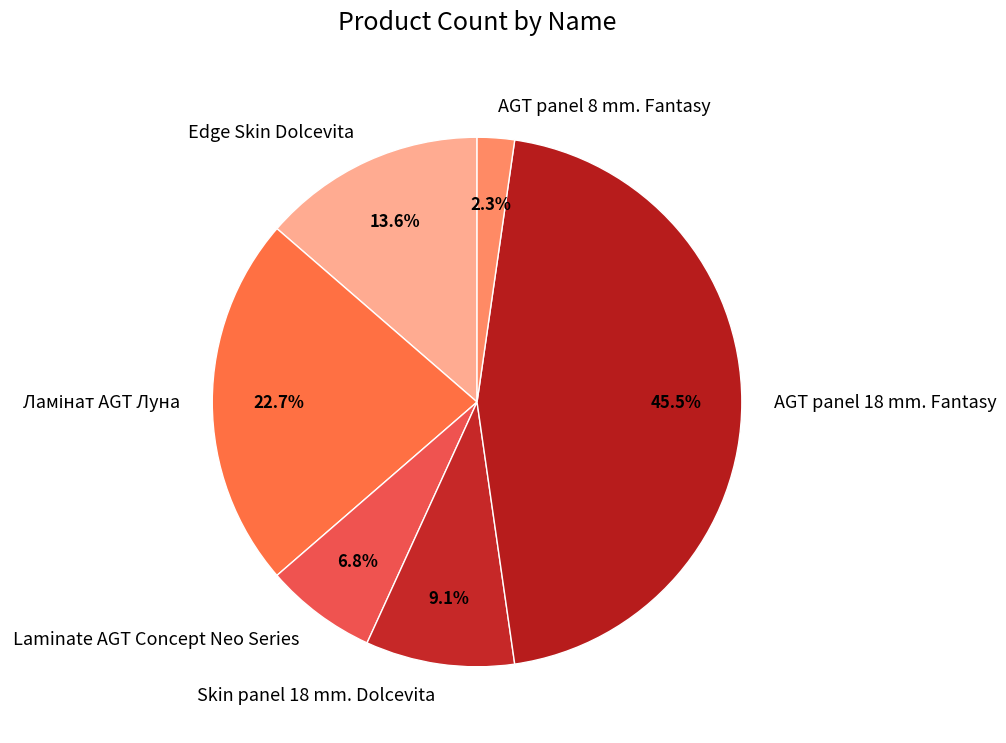

What portion of the pie excludes Laminate AGT Concept Neo Series?

93.2%